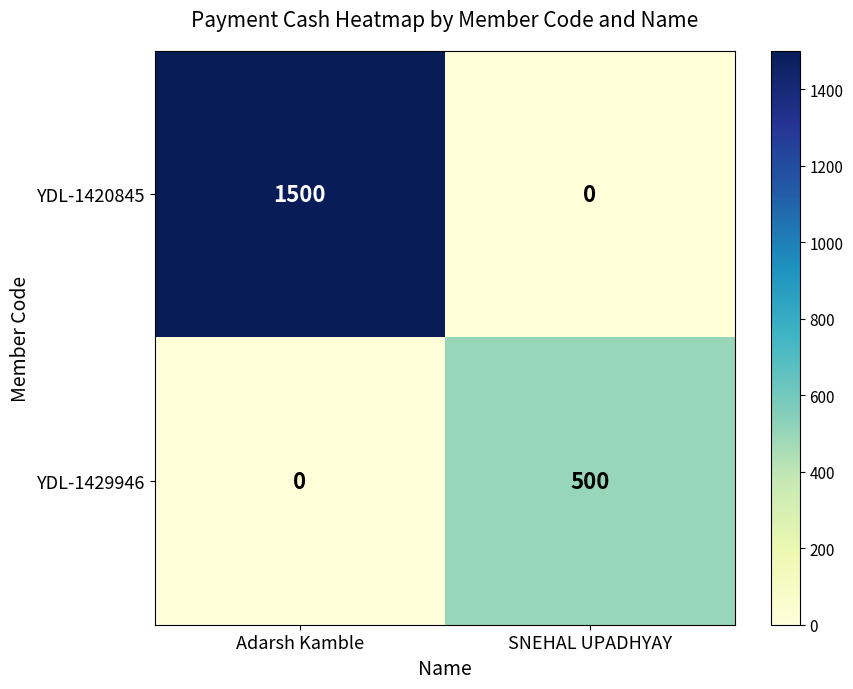

What is the total value across all series at SNEHAL UPADHYAY?

500